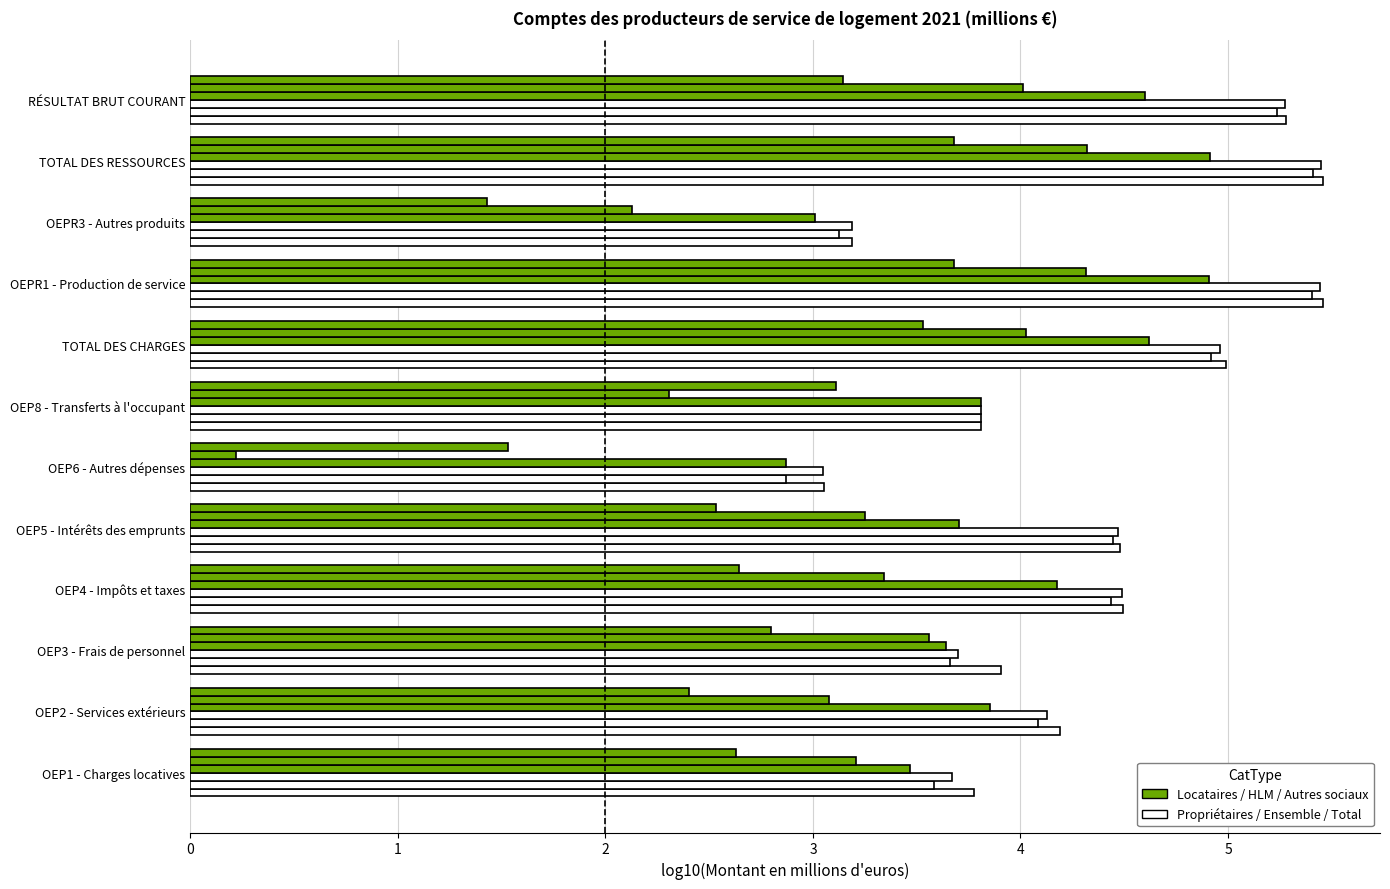

How many distinct data groups are displayed?

6